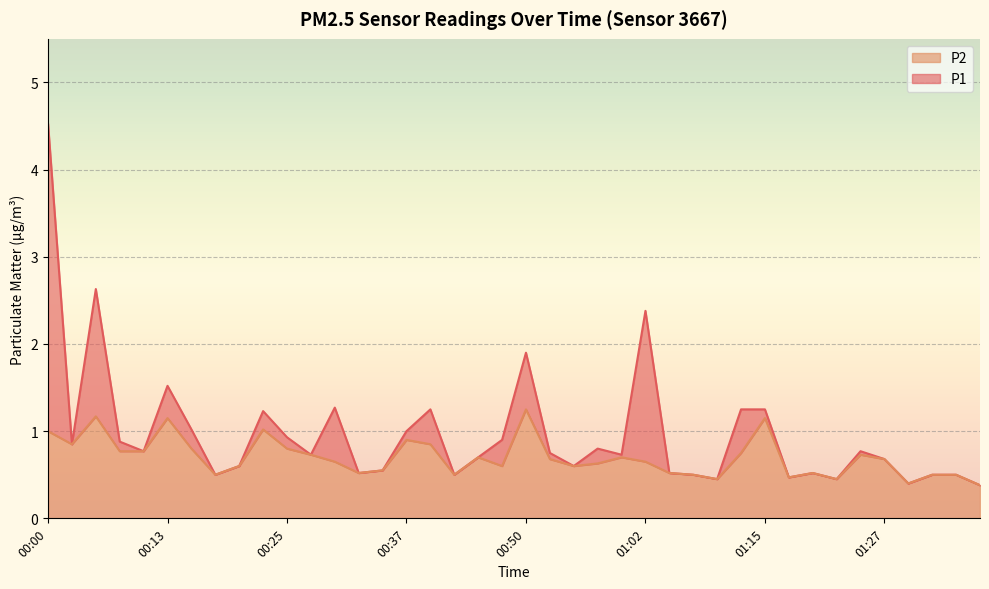

Reading left to right, transcribe all the data shown in this chart.

P1: 00:00=4.5	00:03=0.8	00:05=2.6	00:08=0.9	00:10=0.8	00:13=1.5	00:15=1.0	00:18=0.5	00:20=0.6	00:23=1.2	00:25=0.9	00:28=0.7	00:30=1.3	00:32=0.5	00:35=0.6	00:37=1.0	00:40=1.2	00:42=0.5	00:45=0.7	00:47=0.9	00:50=1.9	00:52=0.8	00:55=0.6	00:57=0.8	01:00=0.7	01:02=2.4	01:05=0.5	01:07=0.5	01:10=0.5	01:12=1.2	01:15=1.2	01:17=0.5	01:20=0.5	01:22=0.5	01:25=0.8	01:27=0.7	01:30=0.4	01:32=0.5	01:35=0.5	01:37=0.4
P2: 00:00=1.0	00:03=0.8	00:05=1.2	00:08=0.8	00:10=0.8	00:13=1.1	00:15=0.8	00:18=0.5	00:20=0.6	00:23=1.0	00:25=0.8	00:28=0.7	00:30=0.7	00:32=0.5	00:35=0.6	00:37=0.9	00:40=0.8	00:42=0.5	00:45=0.7	00:47=0.6	00:50=1.2	00:52=0.7	00:55=0.6	00:57=0.6	01:00=0.7	01:02=0.7	01:05=0.5	01:07=0.5	01:10=0.5	01:12=0.8	01:15=1.1	01:17=0.5	01:20=0.5	01:22=0.5	01:25=0.7	01:27=0.7	01:30=0.4	01:32=0.5	01:35=0.5	01:37=0.4